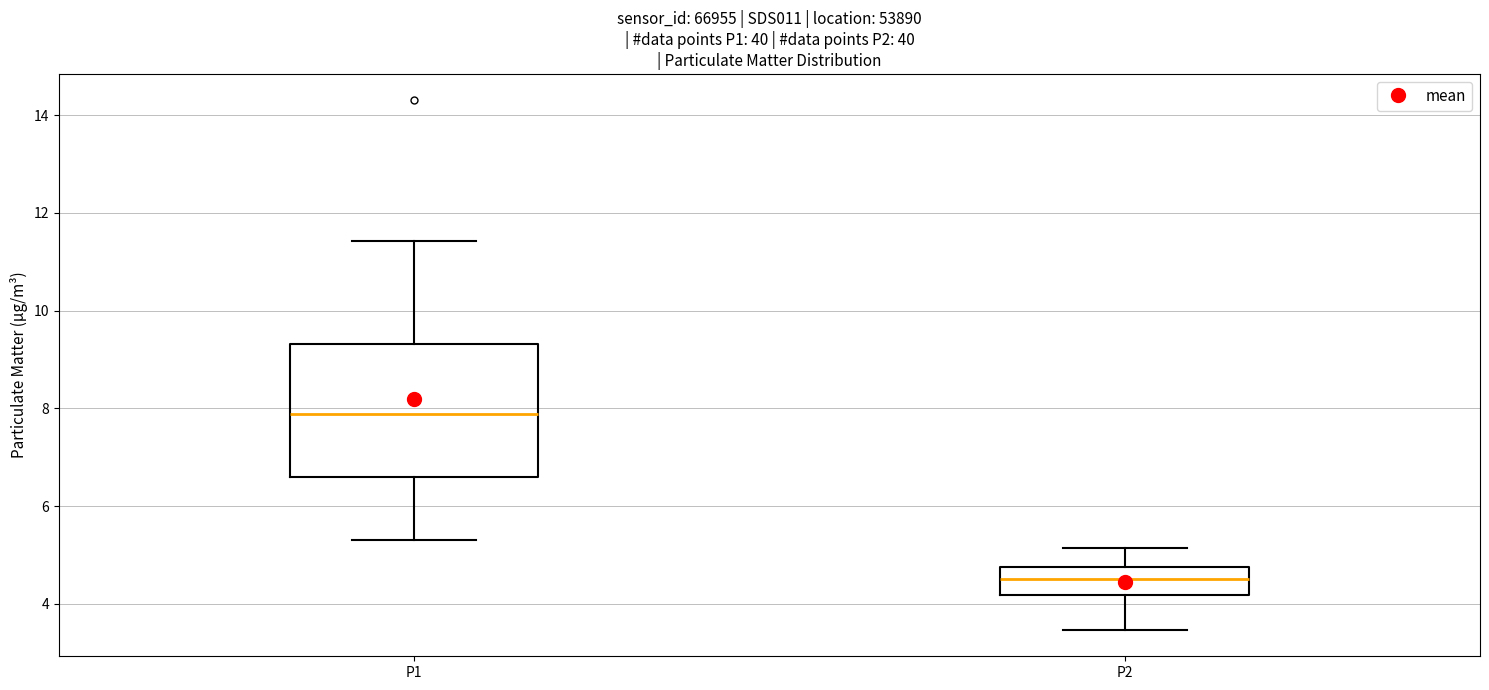

Reading left to right, read every box against the y-axis: the position of its median line, the range the box covers, and the ends of its whiskers. The values are not printed on the chart, so give them approximately, as read against the axis.

P1: median 7.8, box 6.6 to 9.4, whiskers 5.4 to 11.4
P2: median 4.6, box 4.2 to 4.8, whiskers 3.4 to 5.2